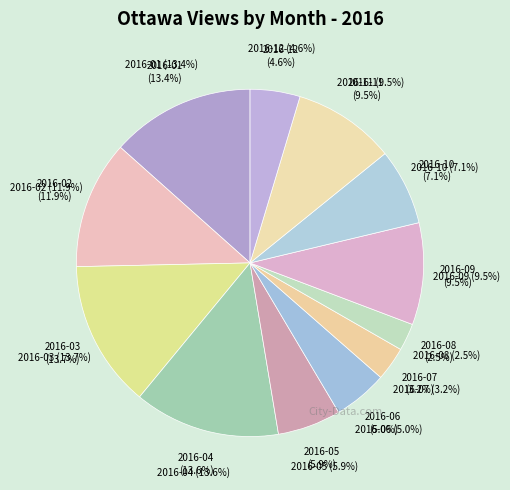

What is the change in value from 2016-05 to 2016-08?

-456